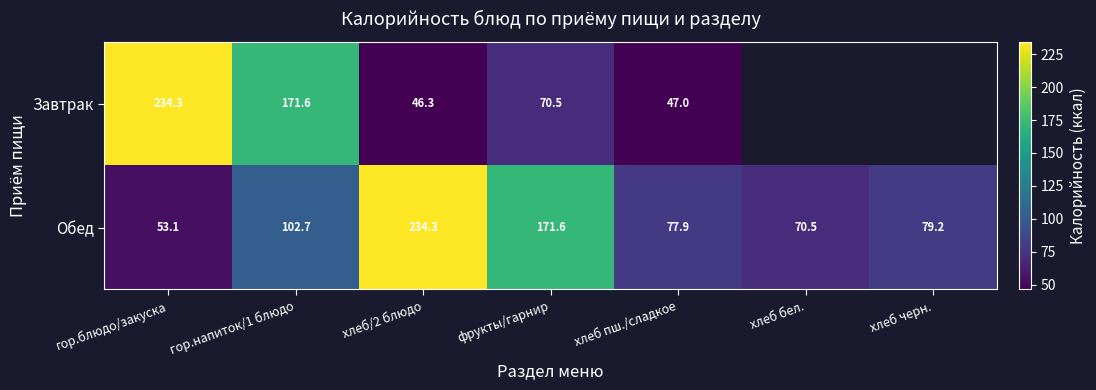

Is the value of Обед at хлеб черн. greater than the value of Завтрак at гор.блюдо/закуска?

No